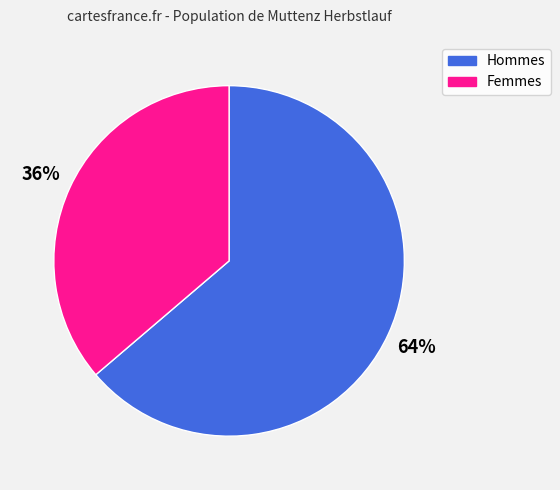

Is there a majority slice in this chart?

Yes